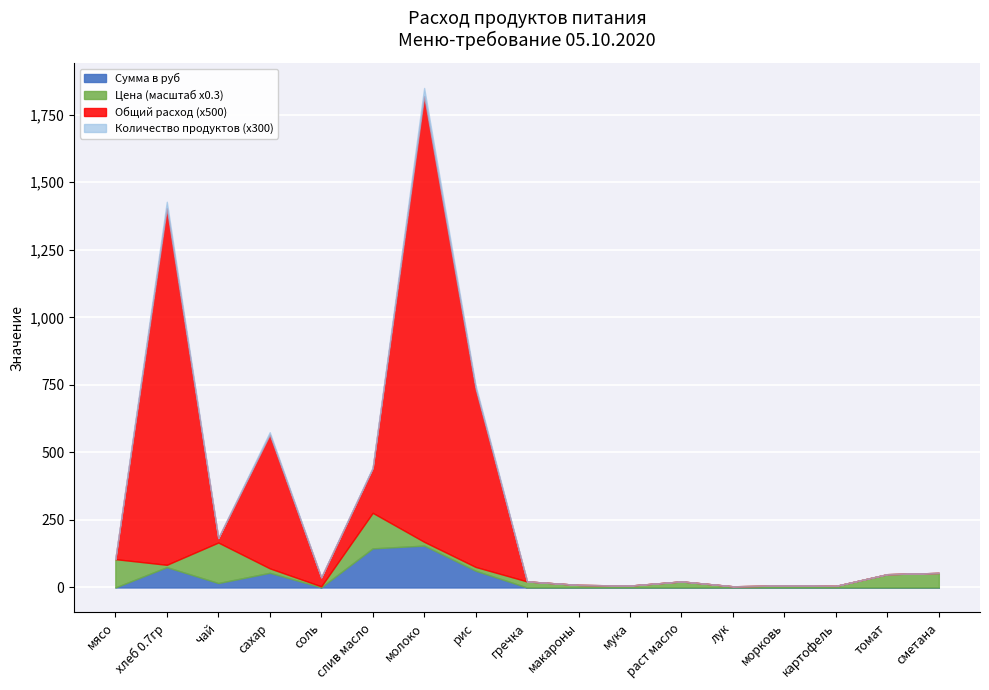

True or false: Количество продуктов has more than 2 points higher than both neighbors.

True